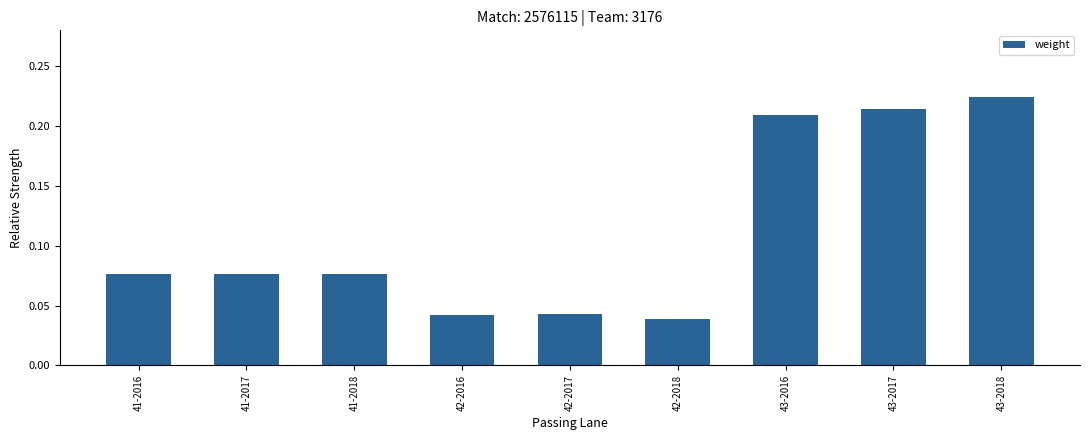

At which category does the chart reach its peak across all series?

43-2018